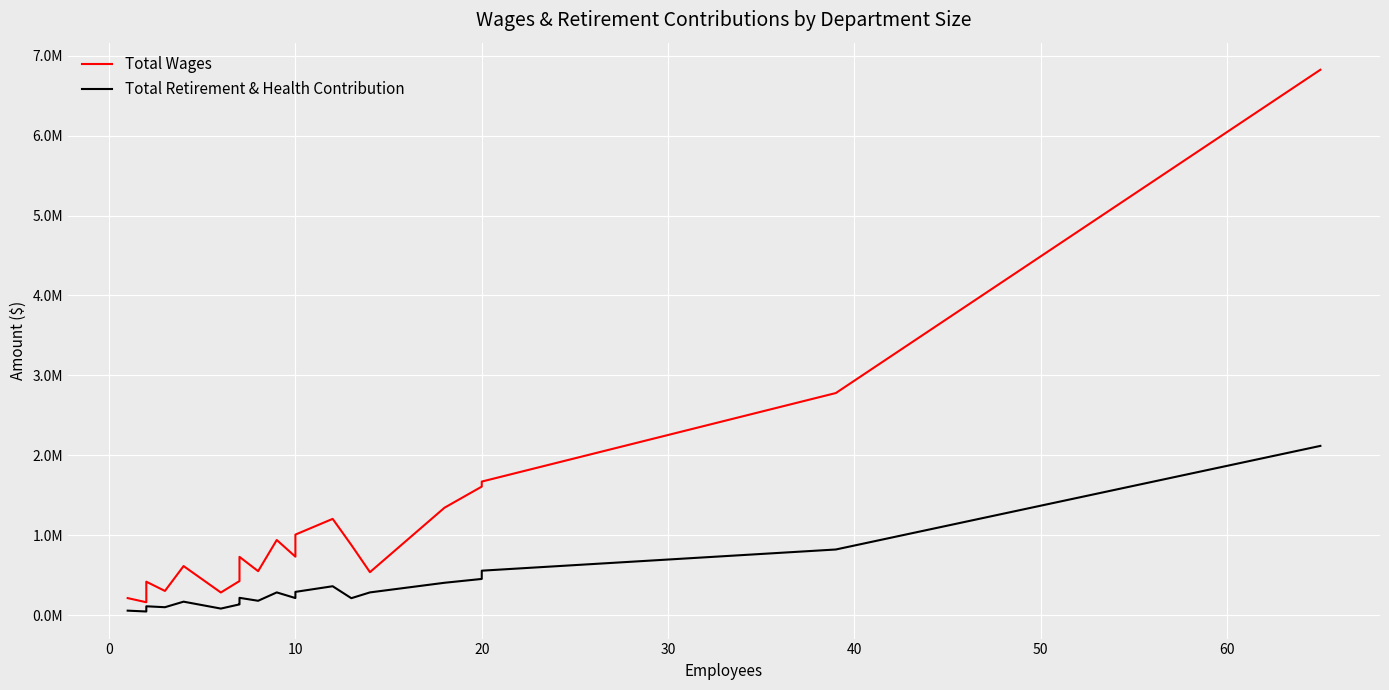

Rank the series by their maximum value, from highest to lowest.

Total Wages, Total Retirement & Health Contribution